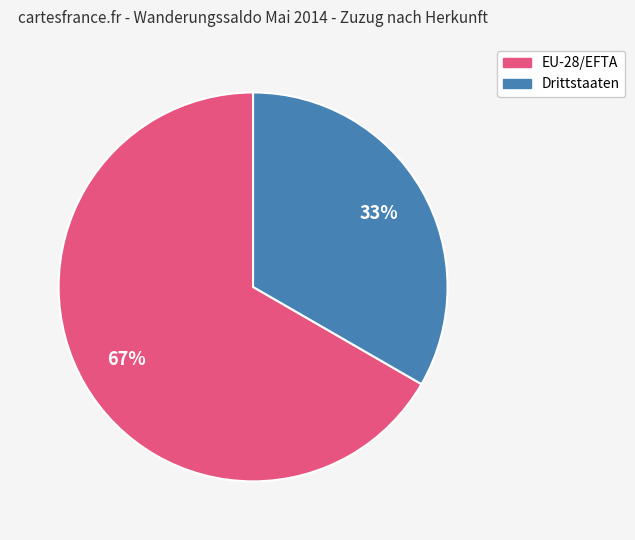

To the nearest percent, what portion does Drittstaaten represent?

33%